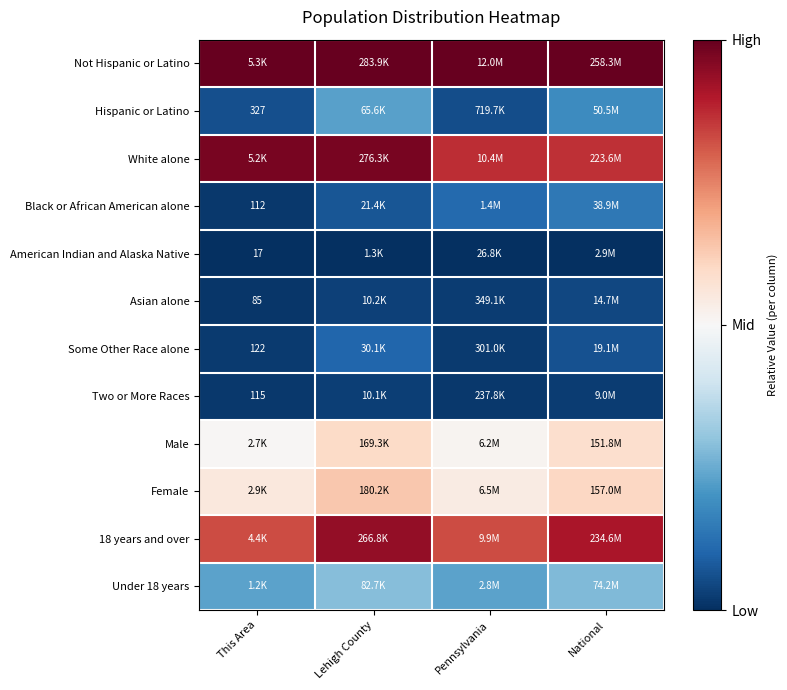

At how many categories does at least one series exceed 0?

4